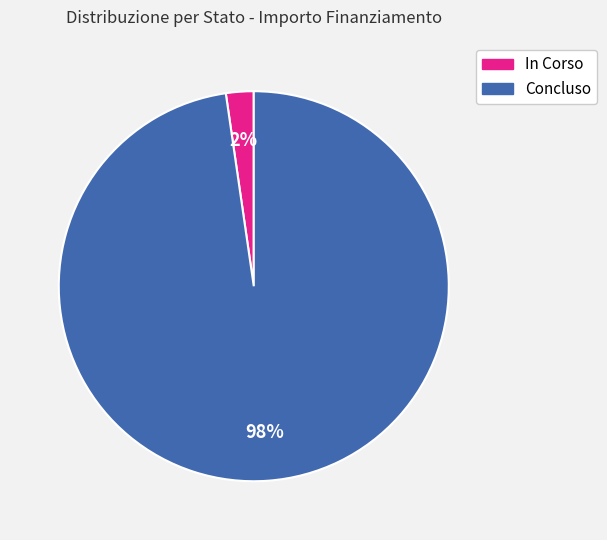

Is there any slice that represents more than half of the pie?

Yes